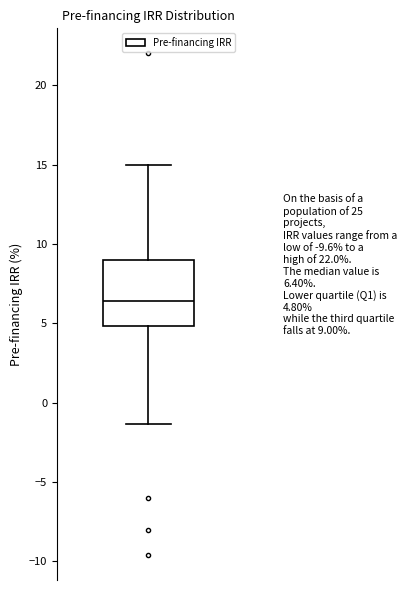

Where is the upper edge of the box on the y-axis? The values are not printed on the chart, so give them approximately, as read against the axis.

9.0